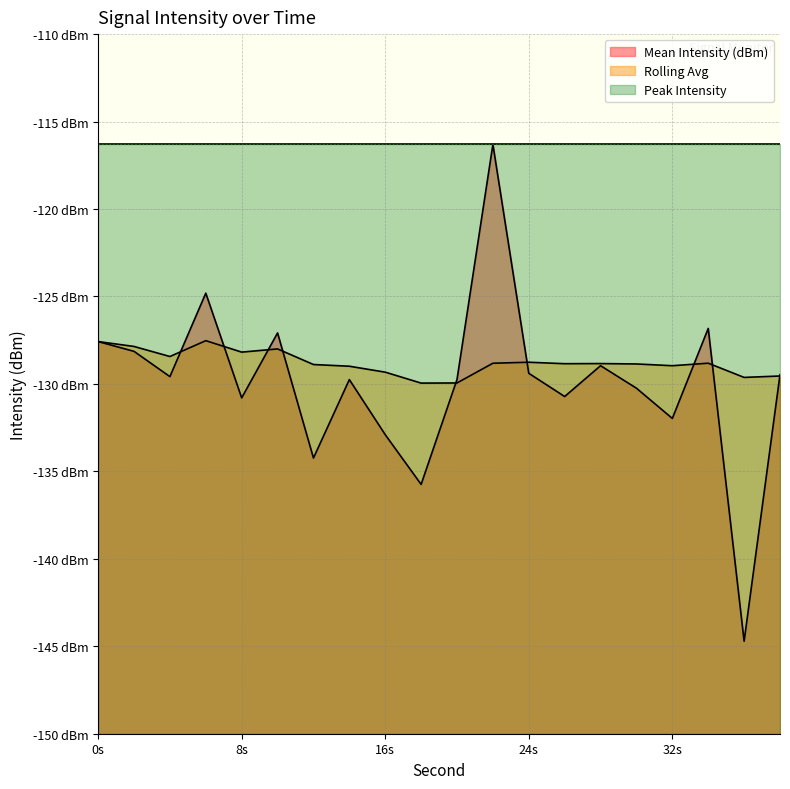

How many data points in Mean Intensity (dBm) are less than -129?

13